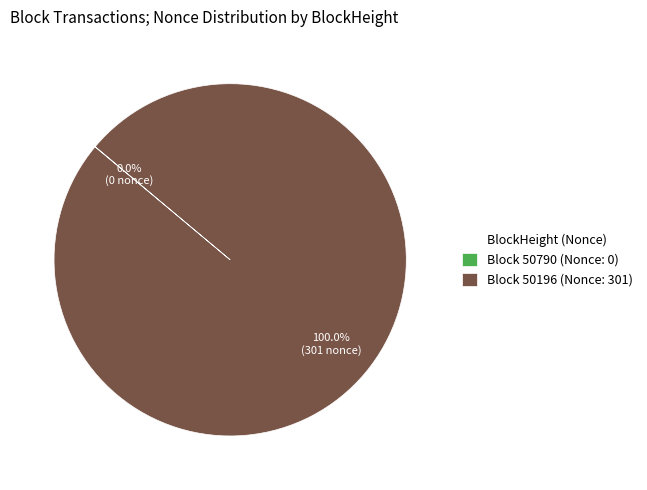

Is there any slice that represents more than half of the pie?

Yes